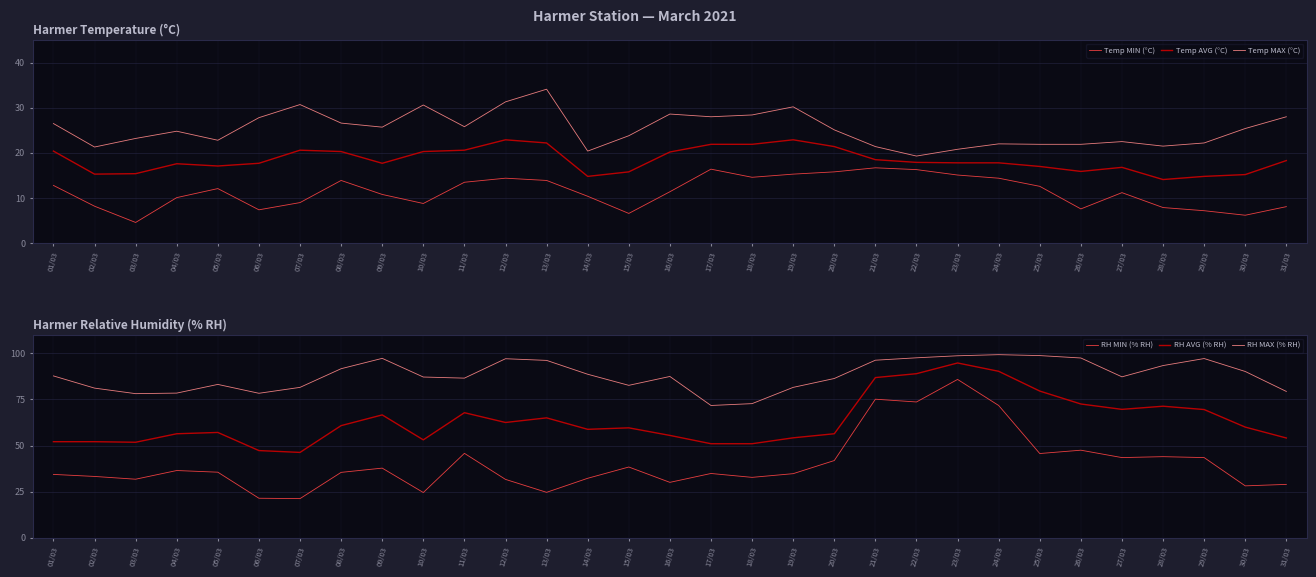

What is the difference between the RH MAX (% RH) values at 29/03 and 18/03?

24.4